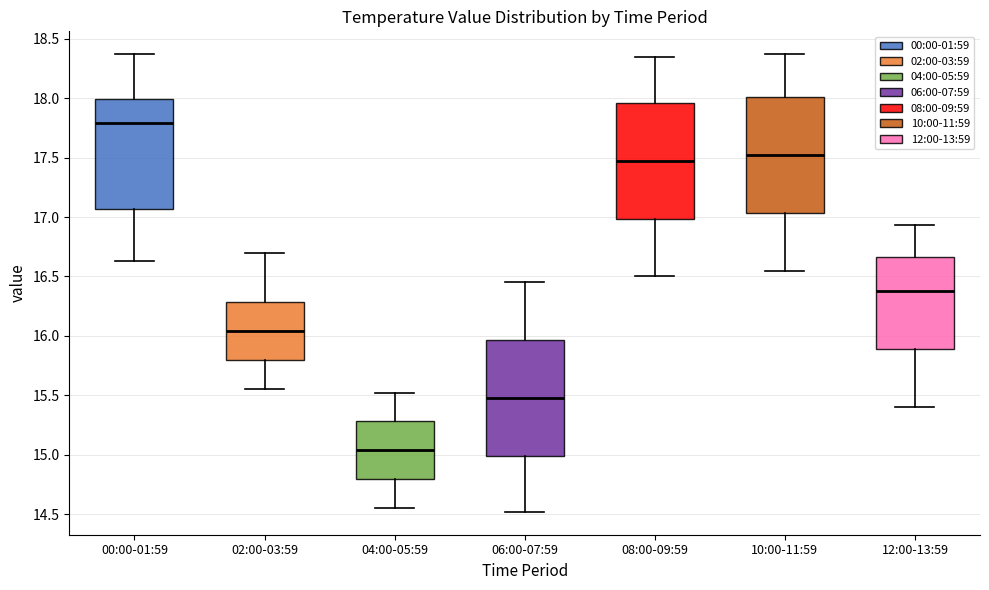

Reading left to right, read every box against the y-axis: the position of its median line, the range the box covers, and the ends of its whiskers. The values are not printed on the chart, so give them approximately, as read against the axis.

00:00-01:59: median 17.80, box 17.05 to 18.00, whiskers 16.65 to 18.35
02:00-03:59: median 16.05, box 15.80 to 16.30, whiskers 15.55 to 16.70
04:00-05:59: median 15.05, box 14.80 to 15.30, whiskers 14.55 to 15.50
06:00-07:59: median 15.50, box 15.00 to 15.95, whiskers 14.50 to 16.45
08:00-09:59: median 17.50, box 17.00 to 17.95, whiskers 16.50 to 18.35
10:00-11:59: median 17.55, box 17.05 to 18.00, whiskers 16.55 to 18.35
12:00-13:59: median 16.40, box 15.90 to 16.65, whiskers 15.40 to 16.95